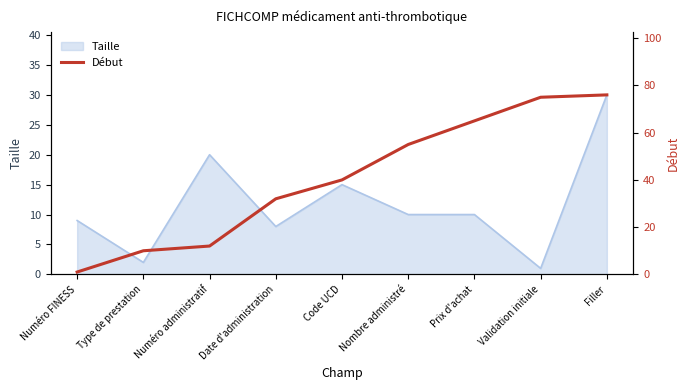

What is the greatest value displayed?

76